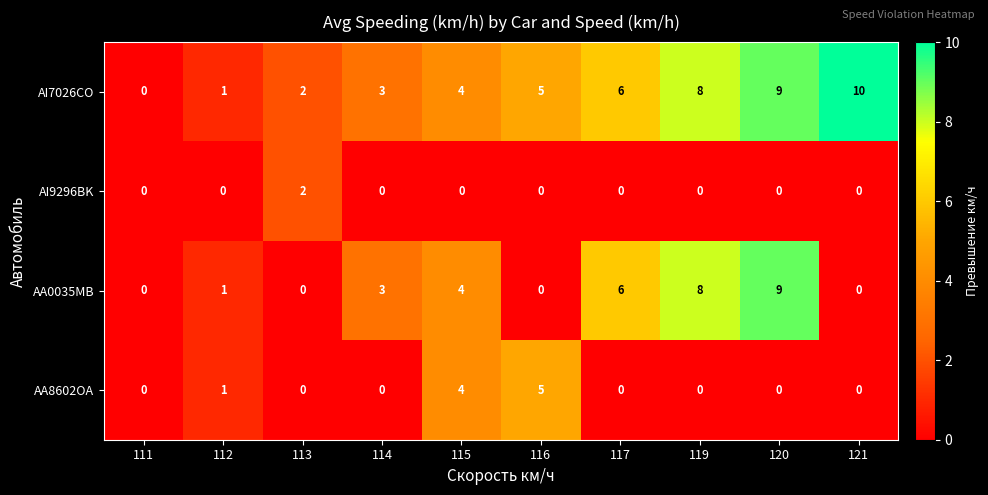

How many values in the AI9296BK series exceed 0?

1